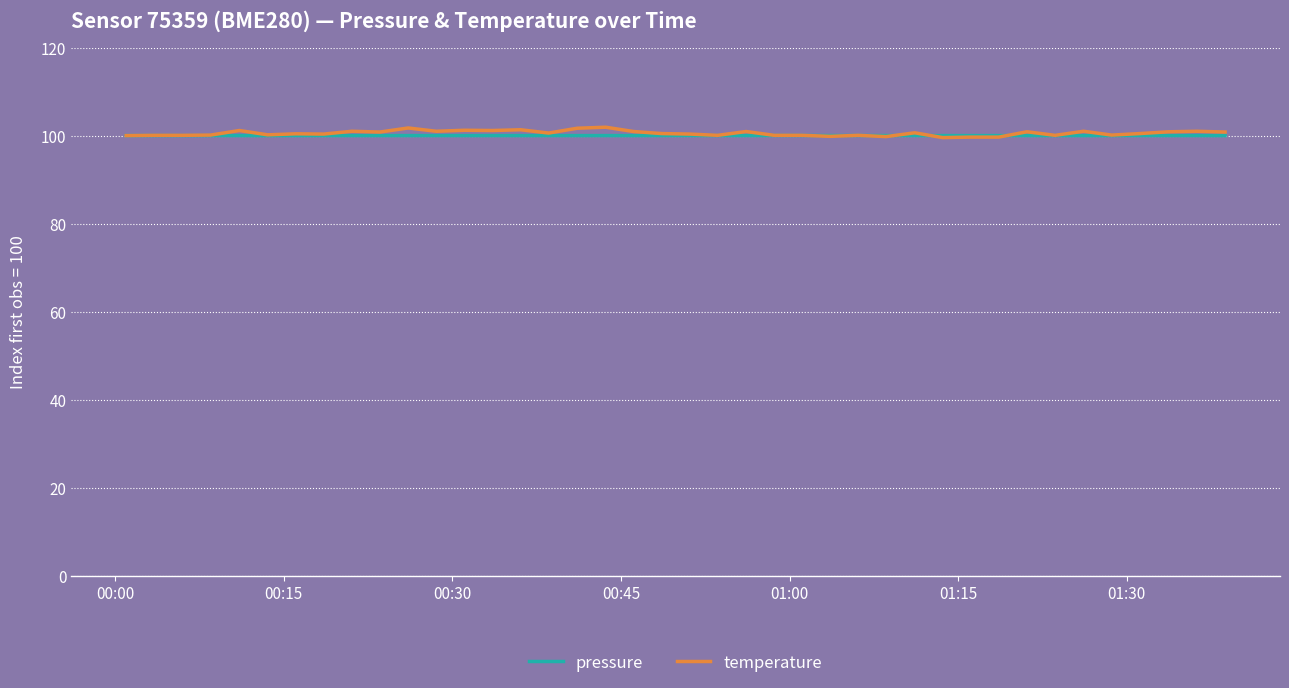

What is the lowest value of the pressure series?

100.0